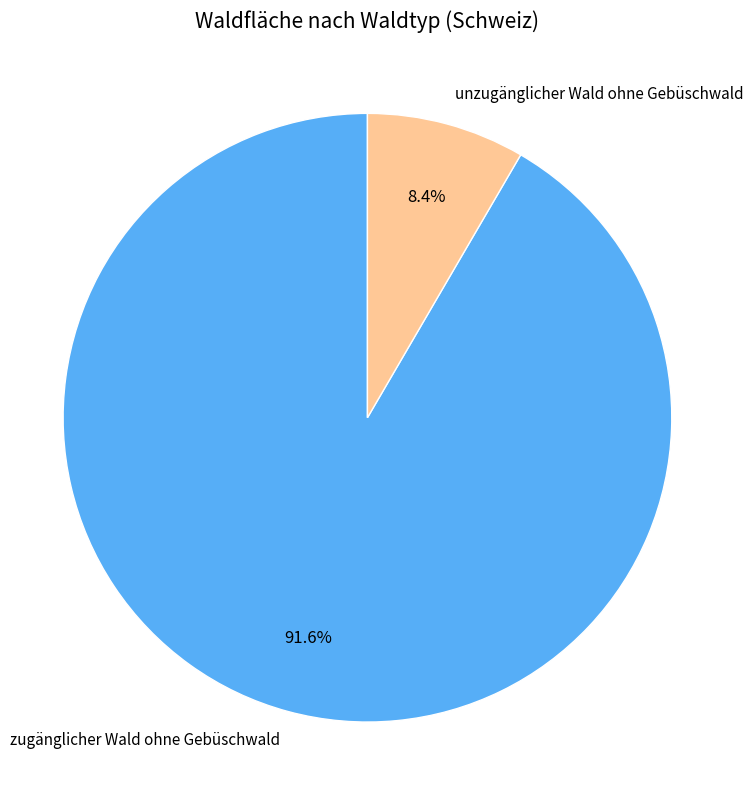

To the nearest percent, what is the difference between the unzugänglicher Wald ohne Gebüschwald and zugänglicher Wald ohne Gebüschwald slice percentages?

83%